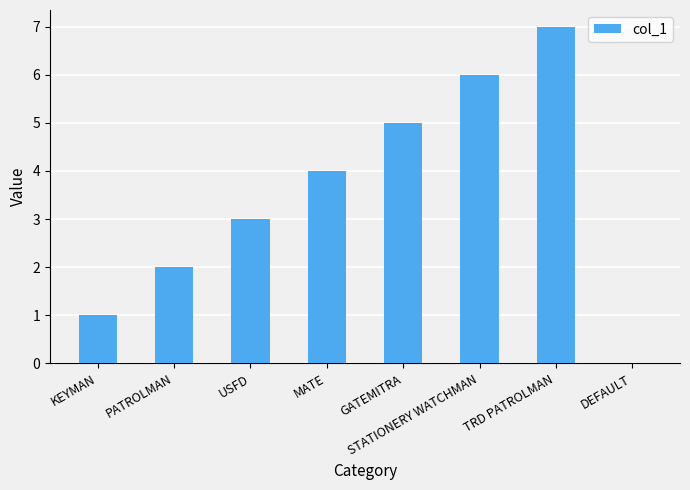

What is the maximum value shown in the chart?

7